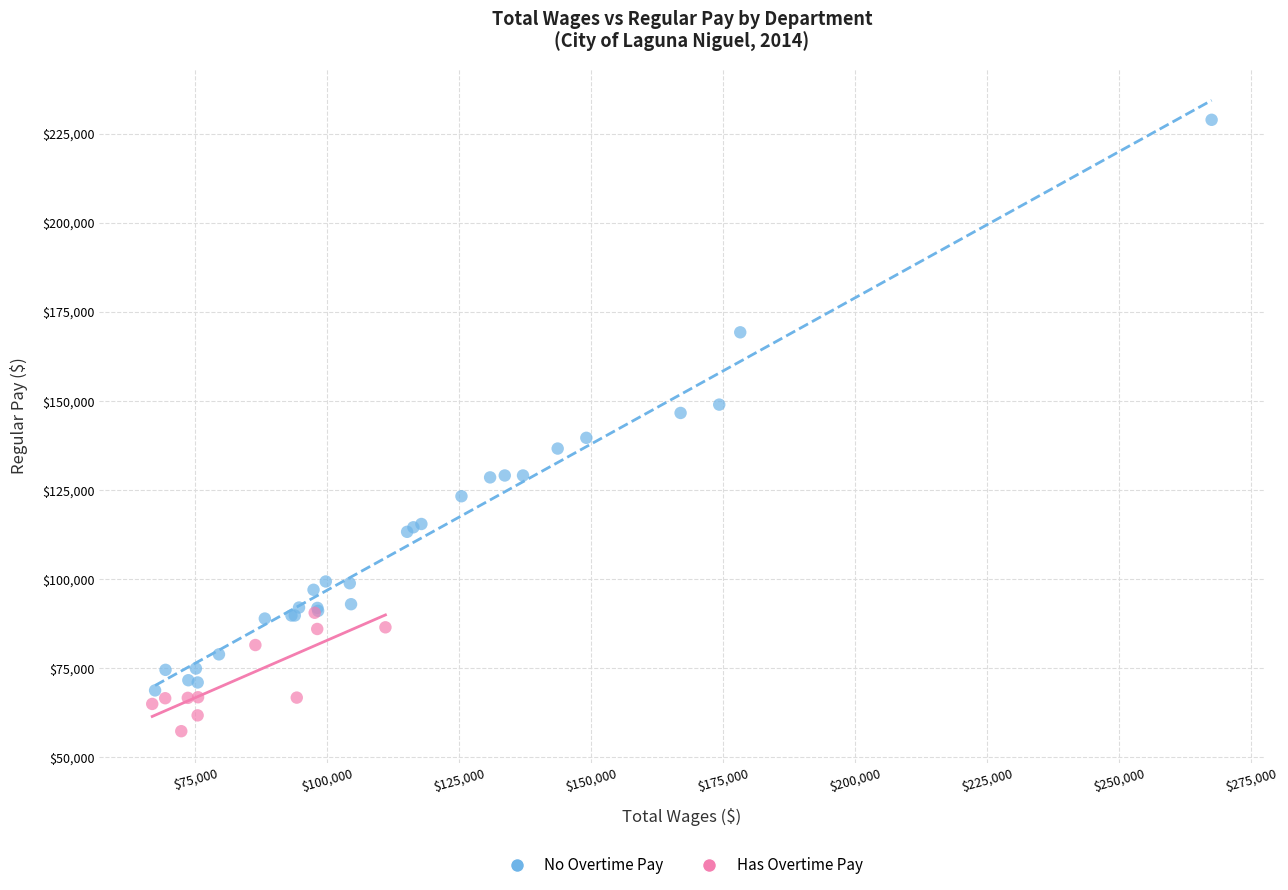

Which series reaches the maximum Y coordinate?

No Overtime Pay